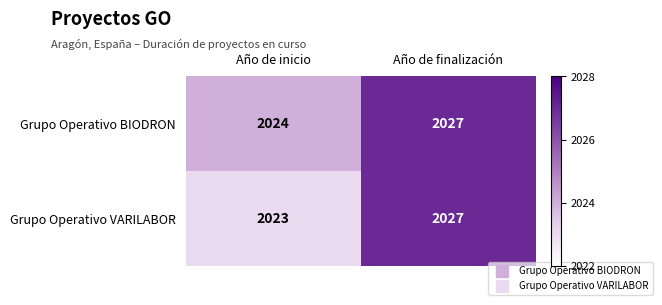

Which series has the largest range (max minus min)?

Grupo Operativo VARILABOR